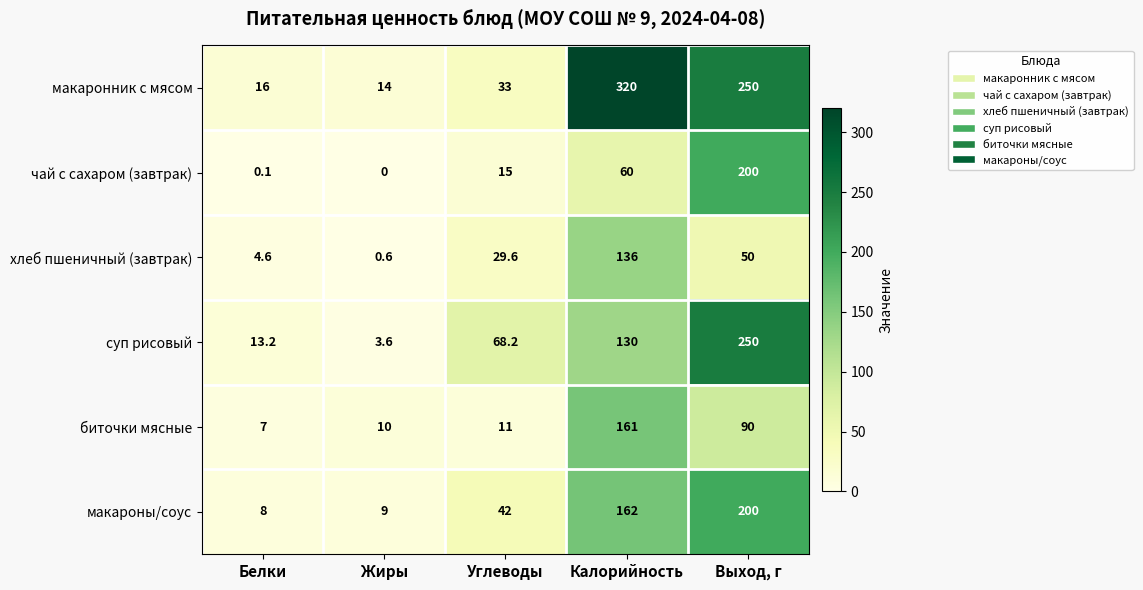

How many positive values does the чай с сахаром (завтрак) series have?

4